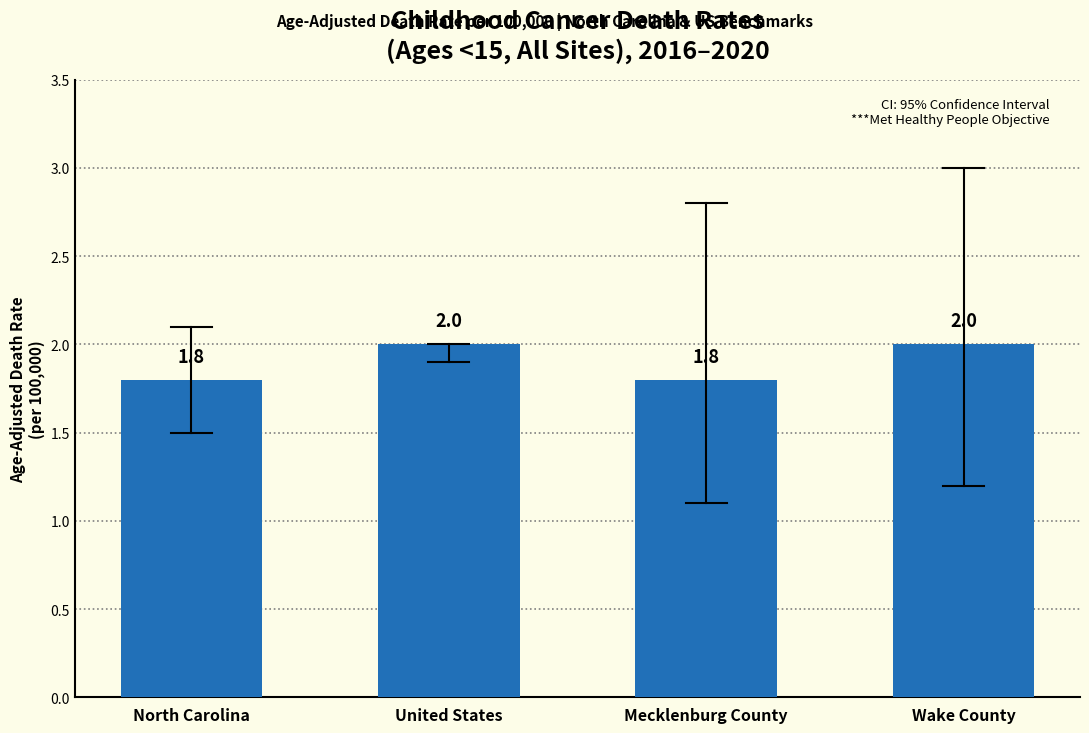

What is the label of the 4th bar from the right?

North Carolina